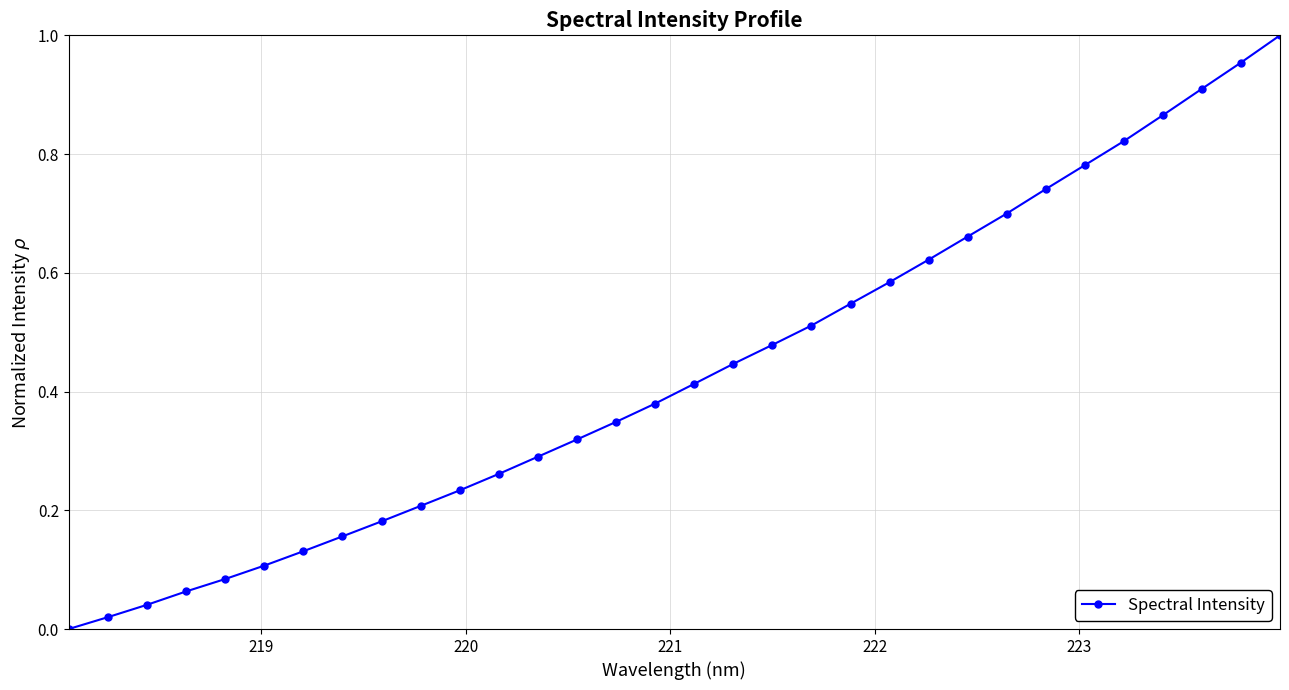

True or false: the data has more than 1 interior local peaks.

False